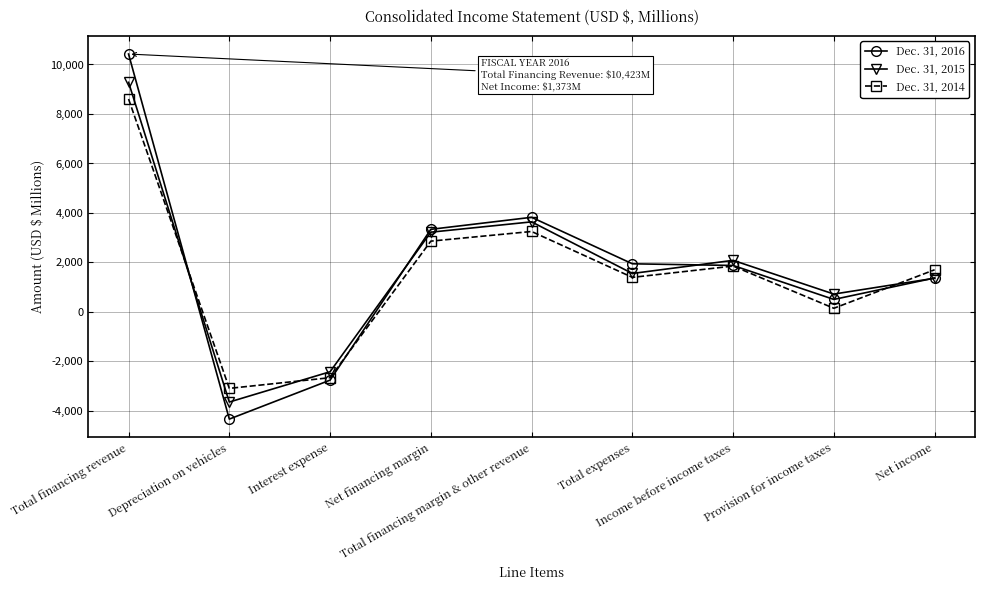

Which series has the widest spread of values?

Dec. 31, 2016